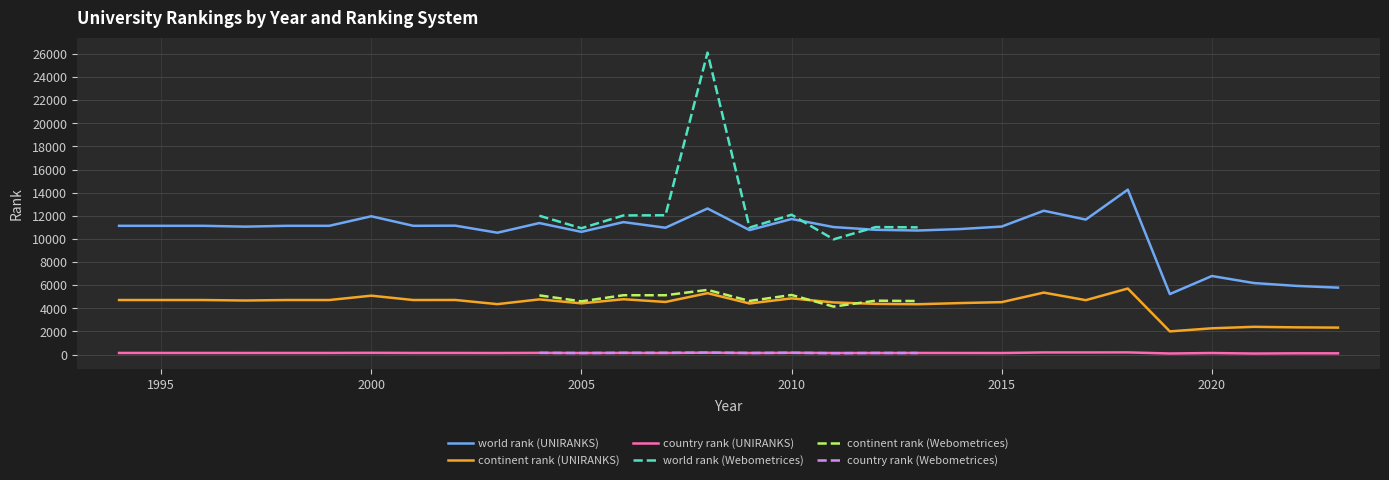

True or false: country rank (UNIRANKS) and continent rank (UNIRANKS) intersect in this chart.

False